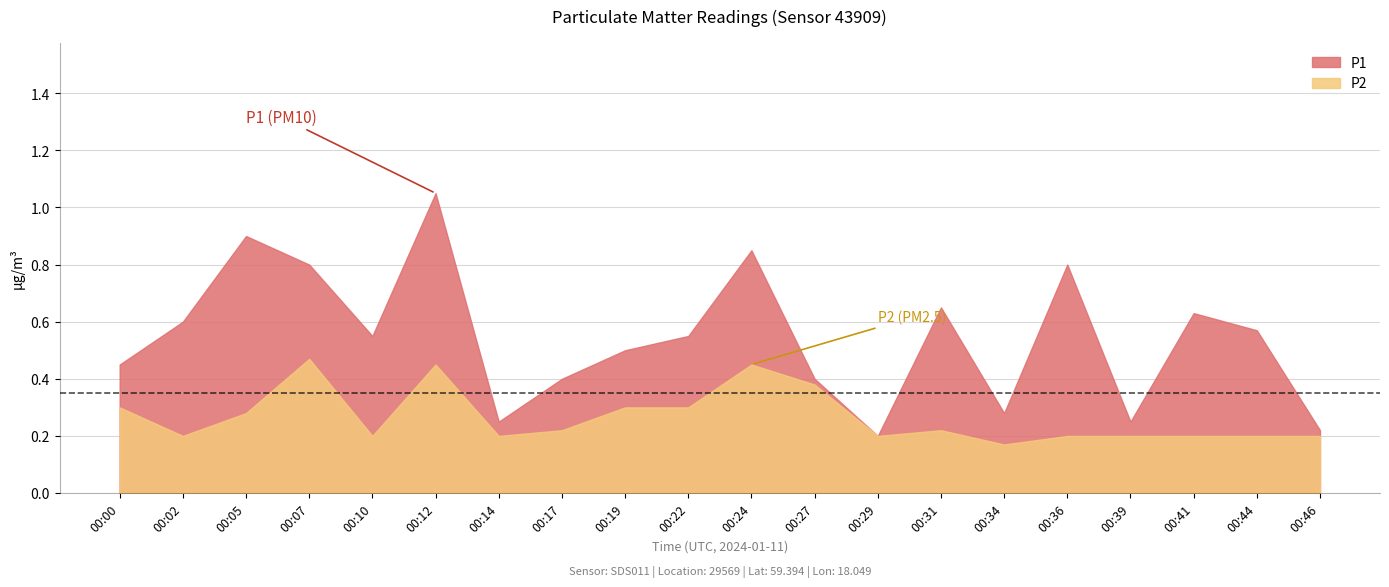

What is the difference between the maximum and minimum values in the P2 series?

0.3